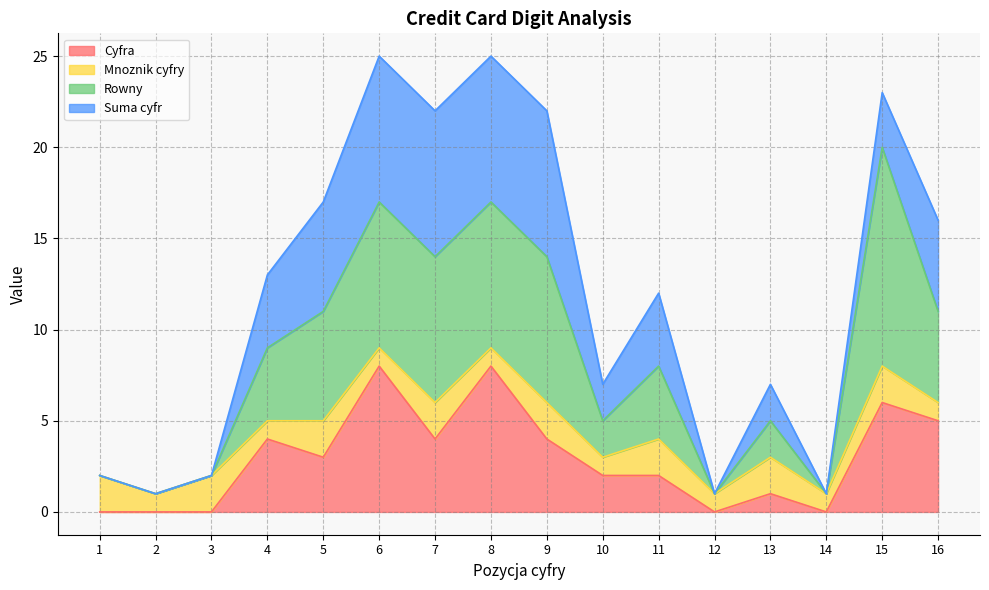

True or false: Rowny and Cyfra cross at least once.

False